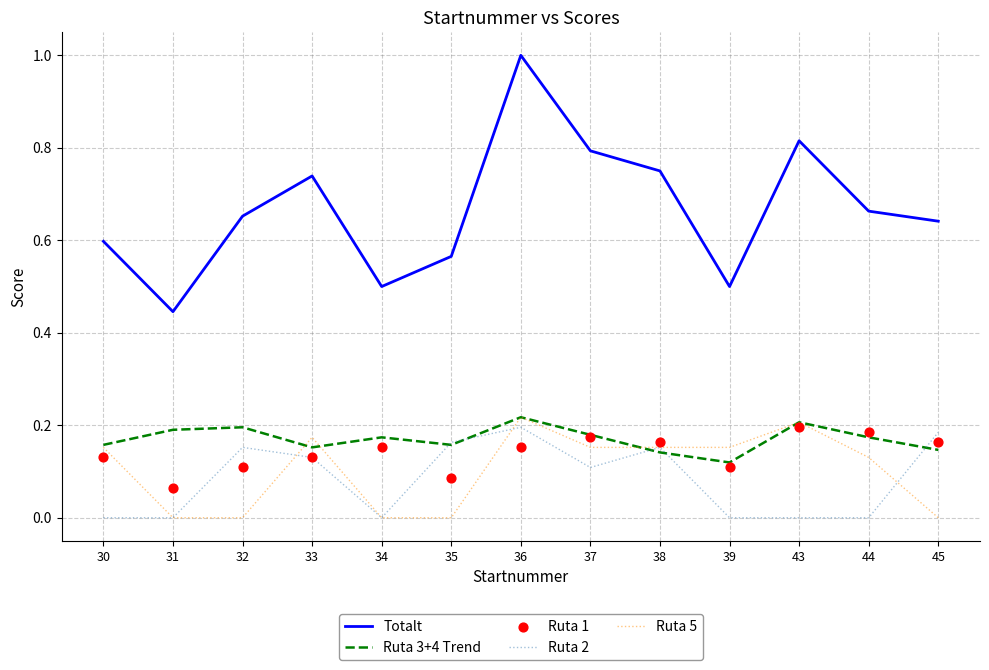

Which series contains the lowest Y value?

Ruta 2